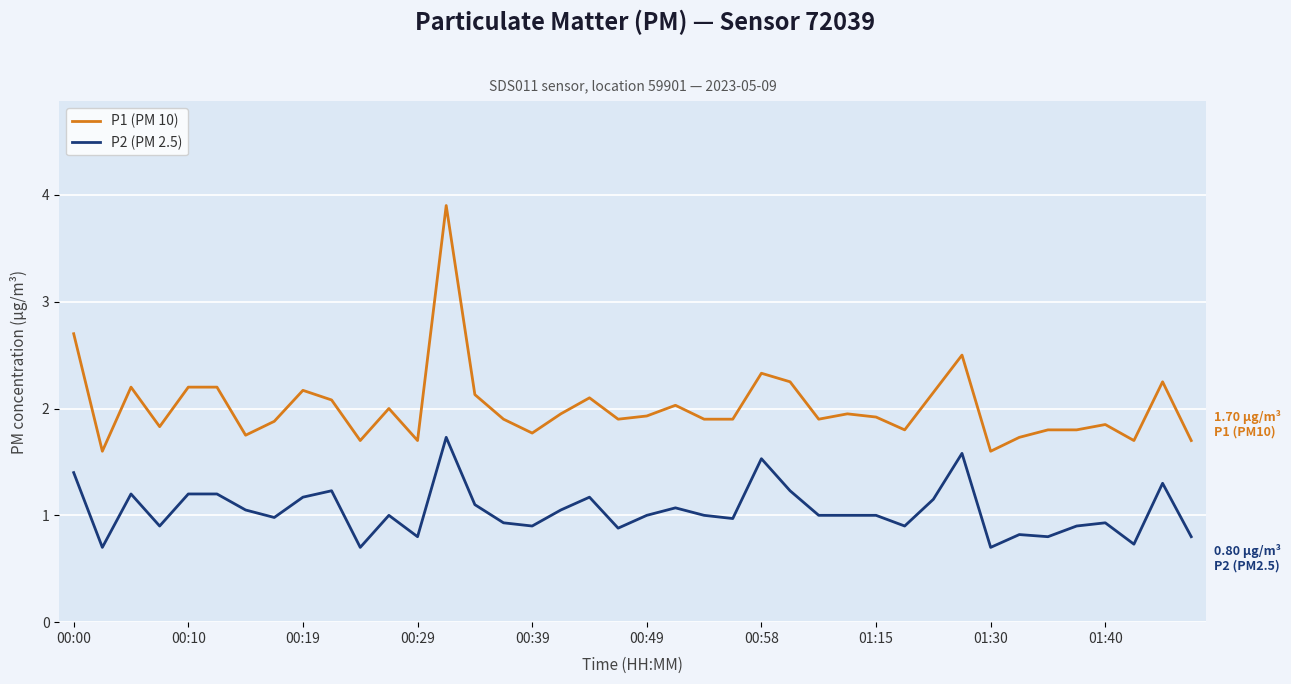

What is the greatest value displayed?

3.9